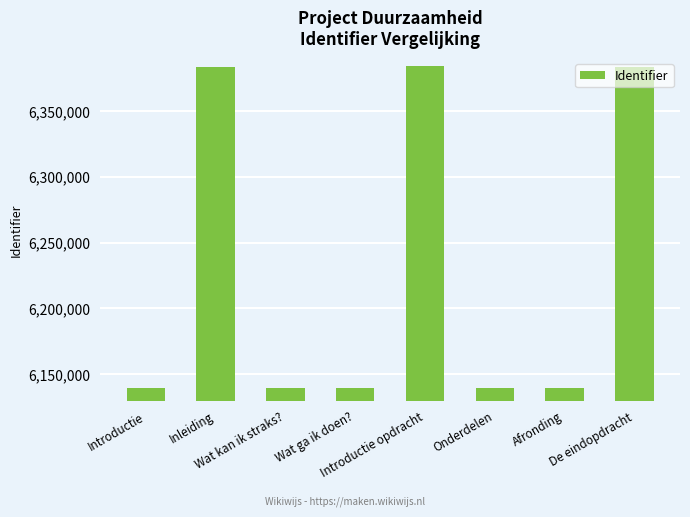

What is the change in value from Introductie to Introductie opdracht?

+244639